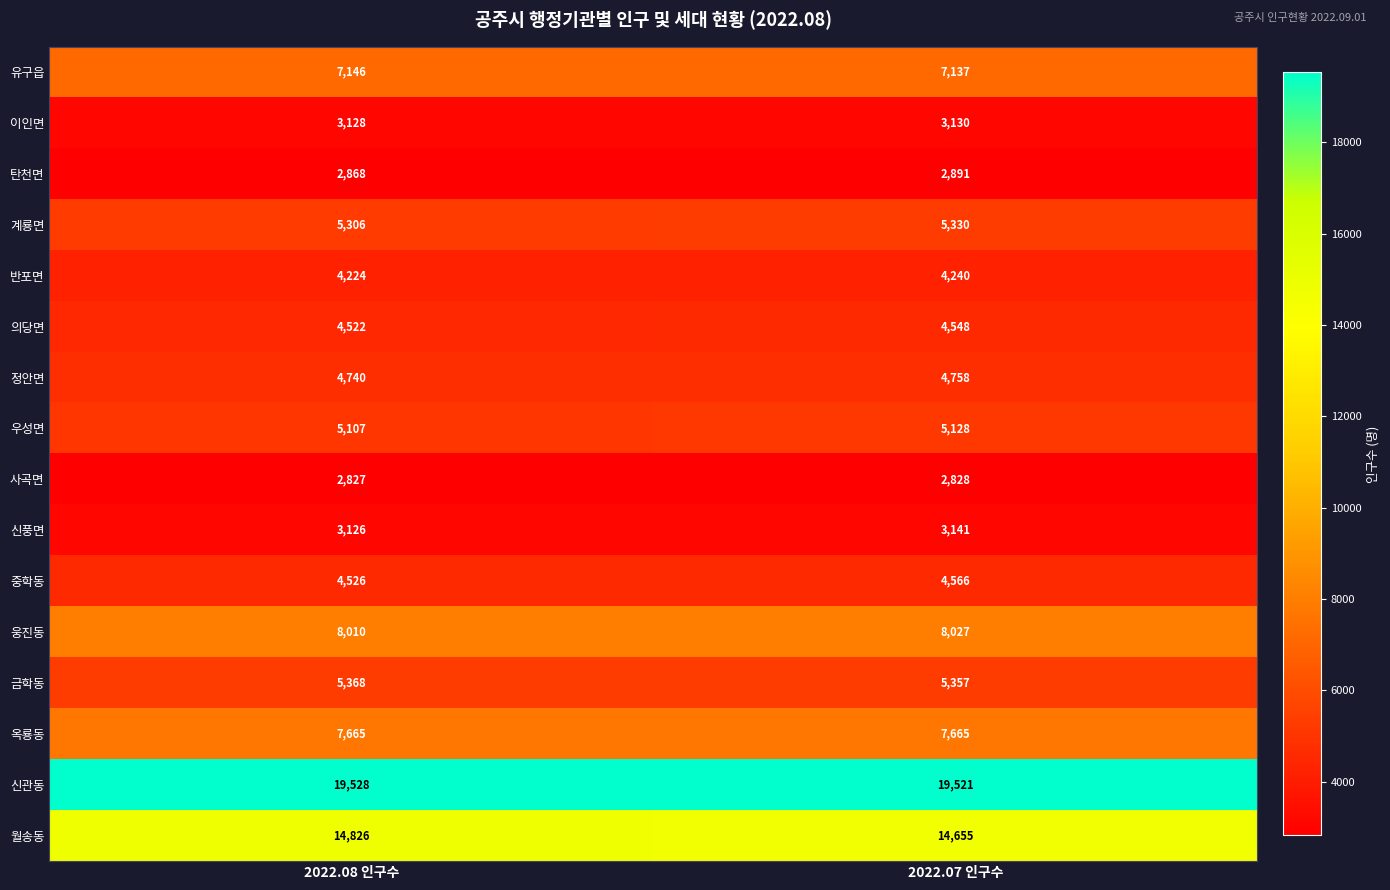

Rank the series by their maximum value, from highest to lowest.

신관동, 월송동, 웅진동, 옥룡동, 유구읍, 금학동, 계룡면, 우성면, 정안면, 중학동, 의당면, 반포면, 신풍면, 이인면, 탄천면, 사곡면